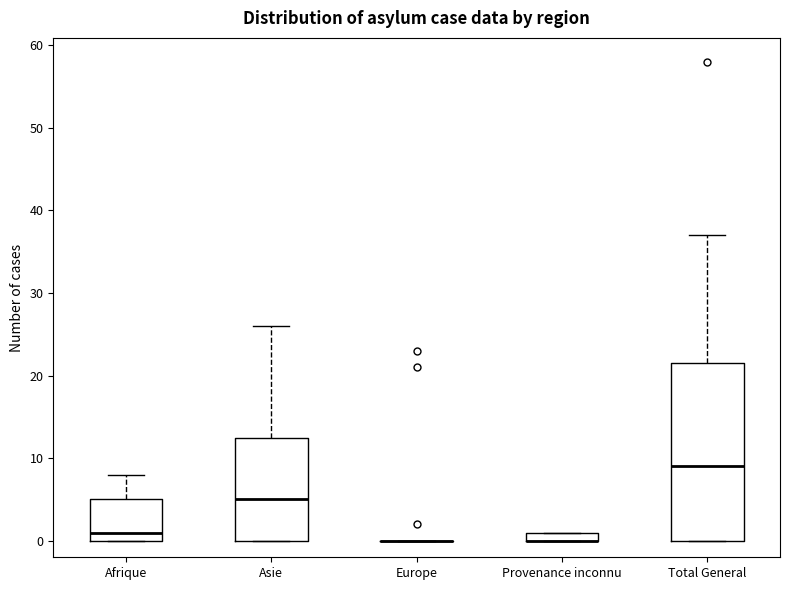

Comparing the boxes themselves (not the whiskers), which one is the tallest?

Total General